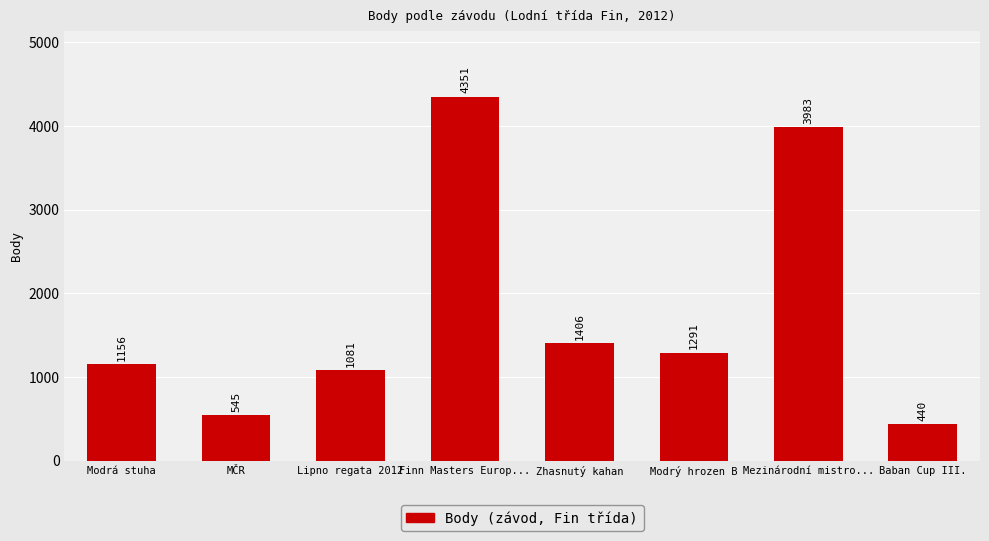

Rank the categories by value from highest to lowest.

Finn Masters Europ..., Mezinárodní mistro..., Zhasnutý kahan, Modrý hrozen B, Modrá stuha, Lipno regata 2012, MČR, Baban Cup III.